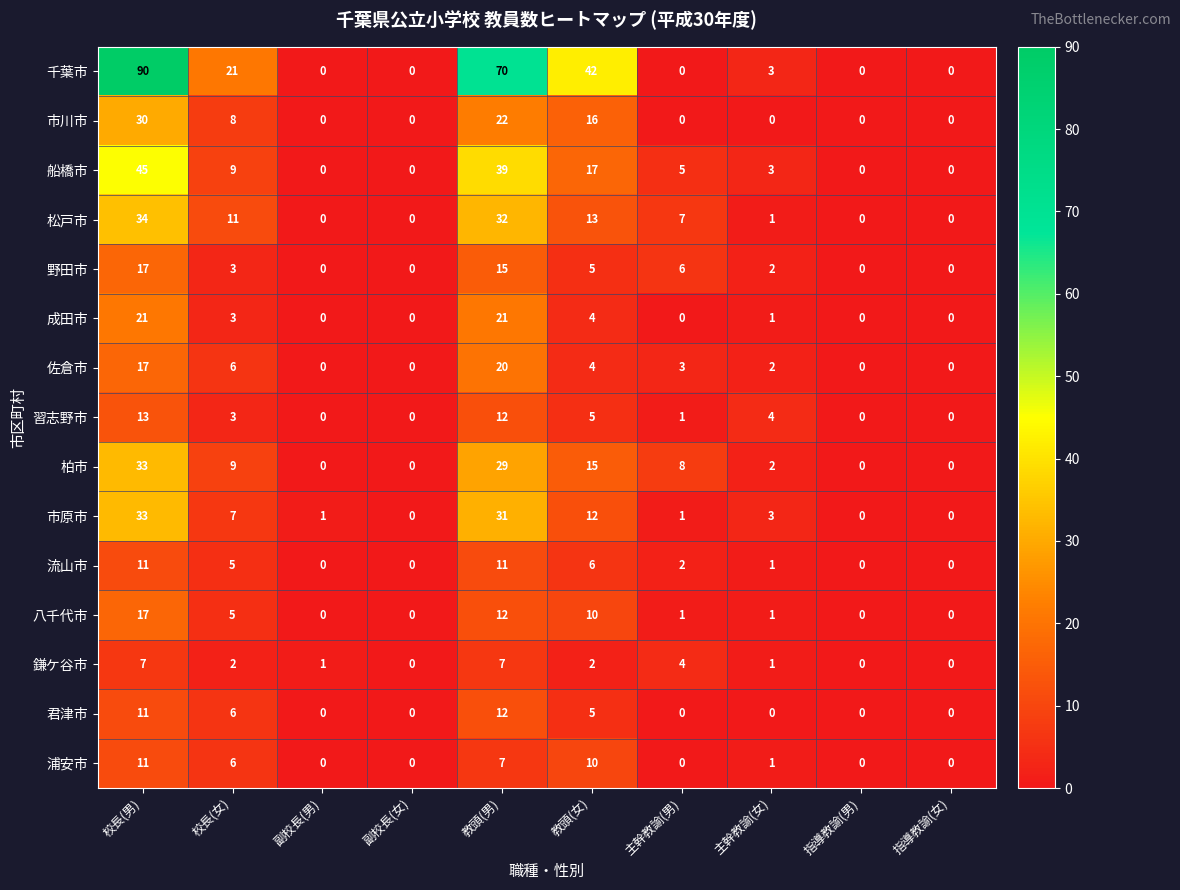

The 佐倉市 series shows 0 at 指導教諭(女). True or false?

True